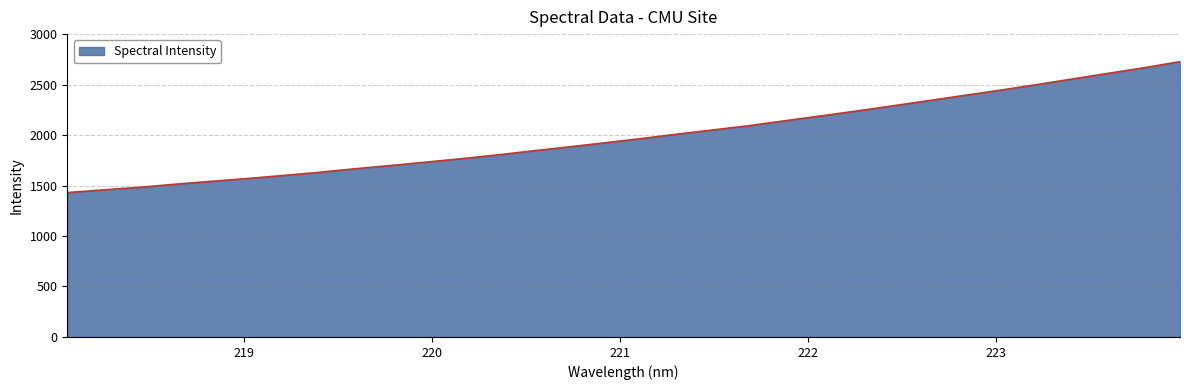

What is the difference between the maximum and minimum values?

1297.3